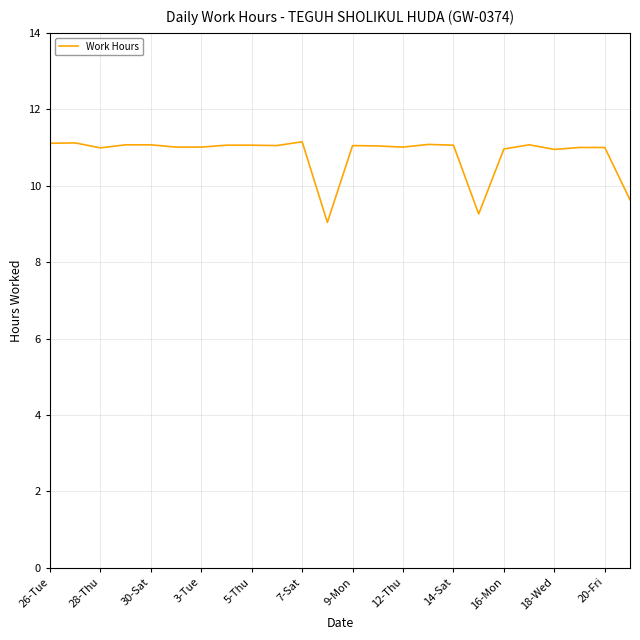

What is the minimum value shown in the chart?

9.0